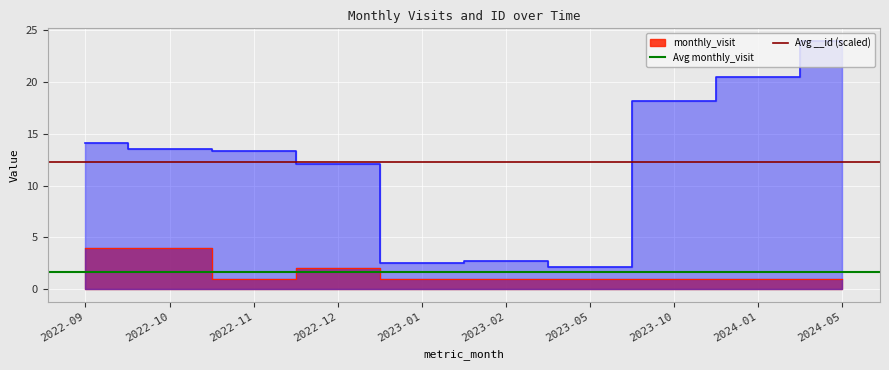

Where is Avg __id (scaled) nearest to the value 12?

2022-09